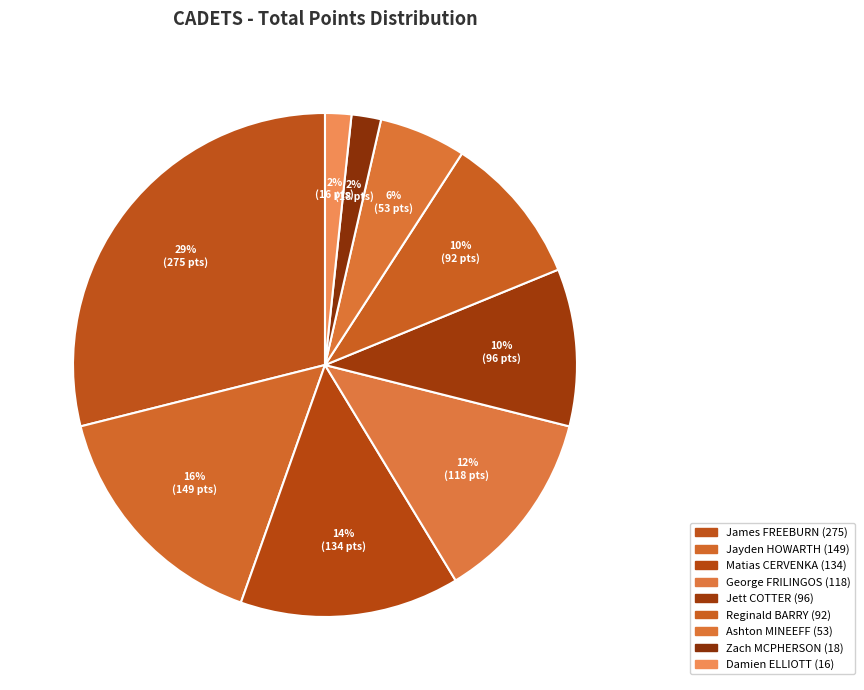

The Jett COTTER slice represents 10% of the pie. True or false?

True